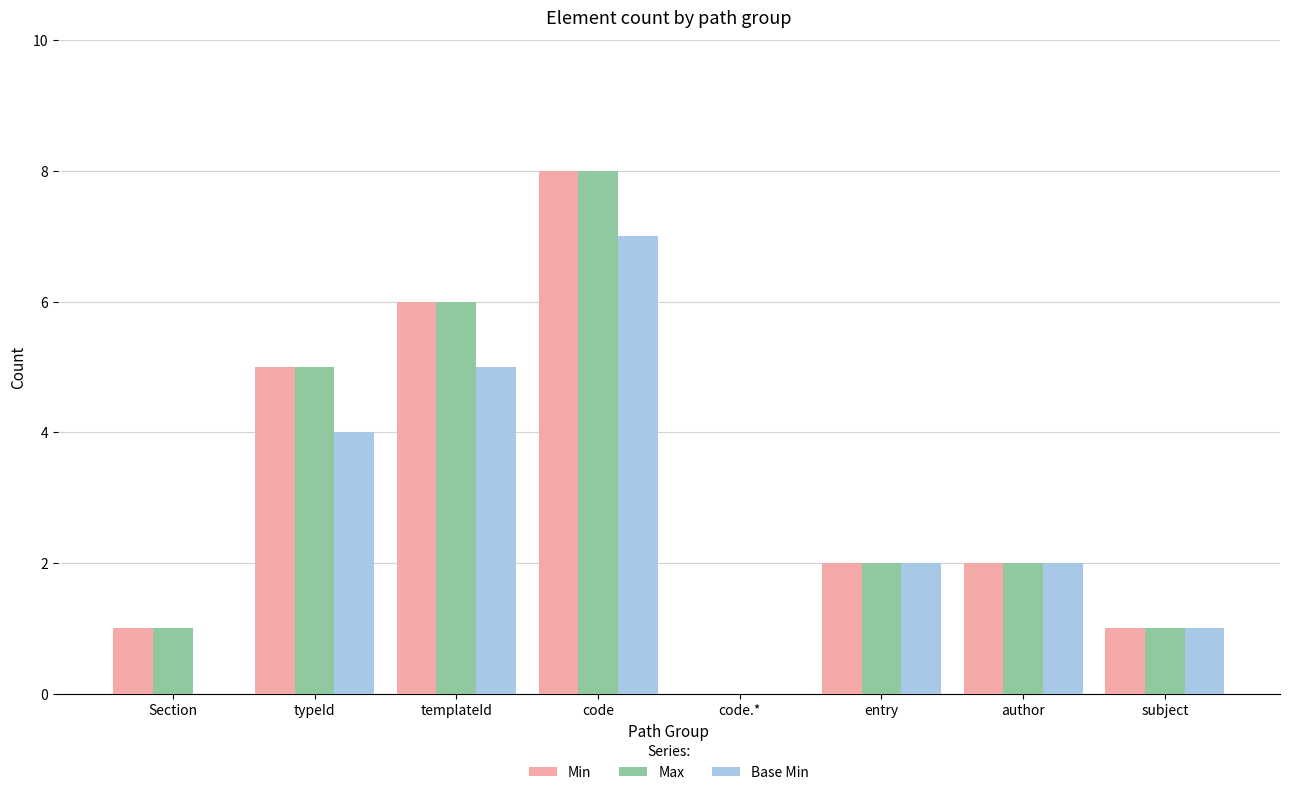

At which label does Max reach its peak?

code